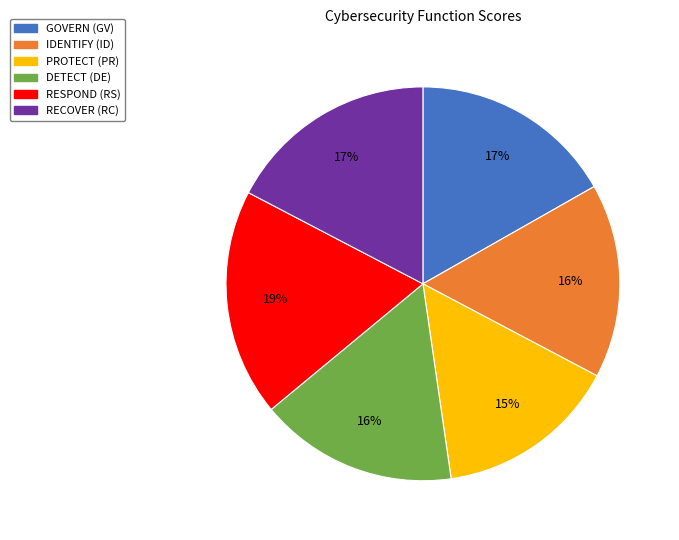

Which category has the smallest portion of the pie?

PROTECT (PR)